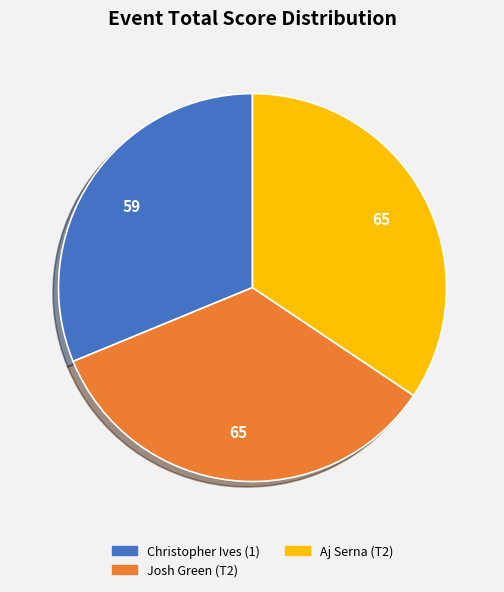

Does any single category account for the majority?

No